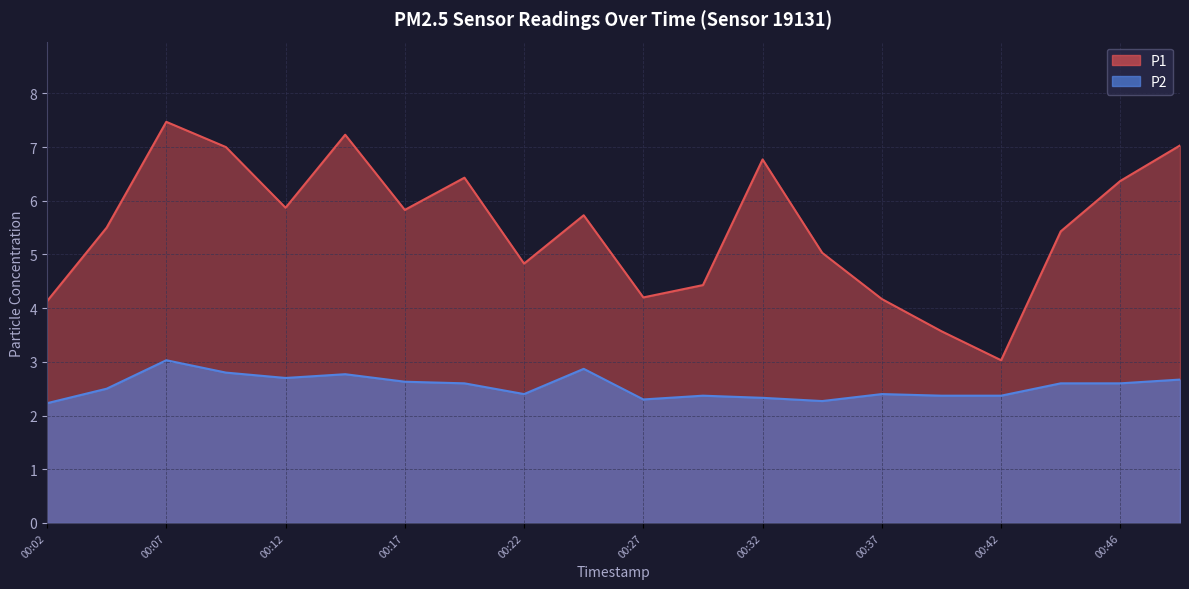

At which category does the chart reach its peak across all series?

00:07